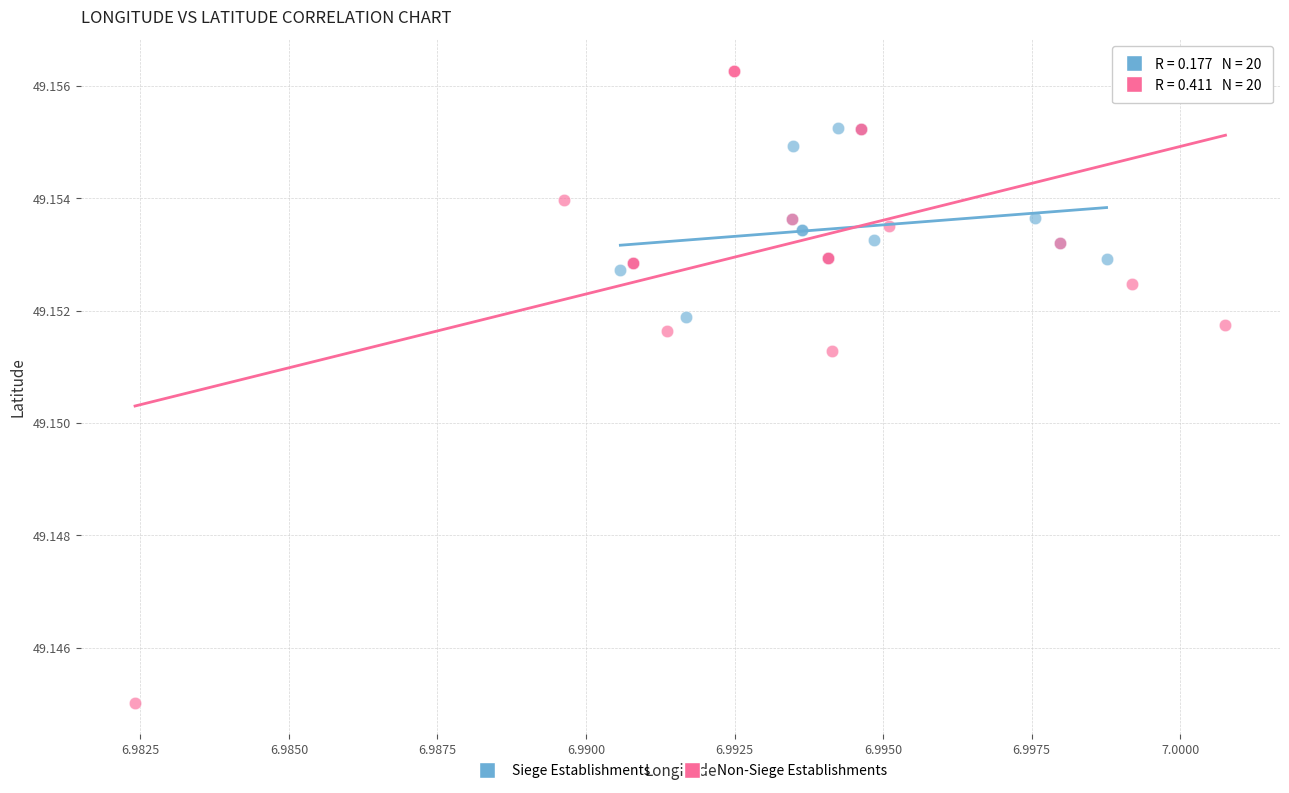

Which series reaches the maximum Y coordinate?

Non-Siege Establishments